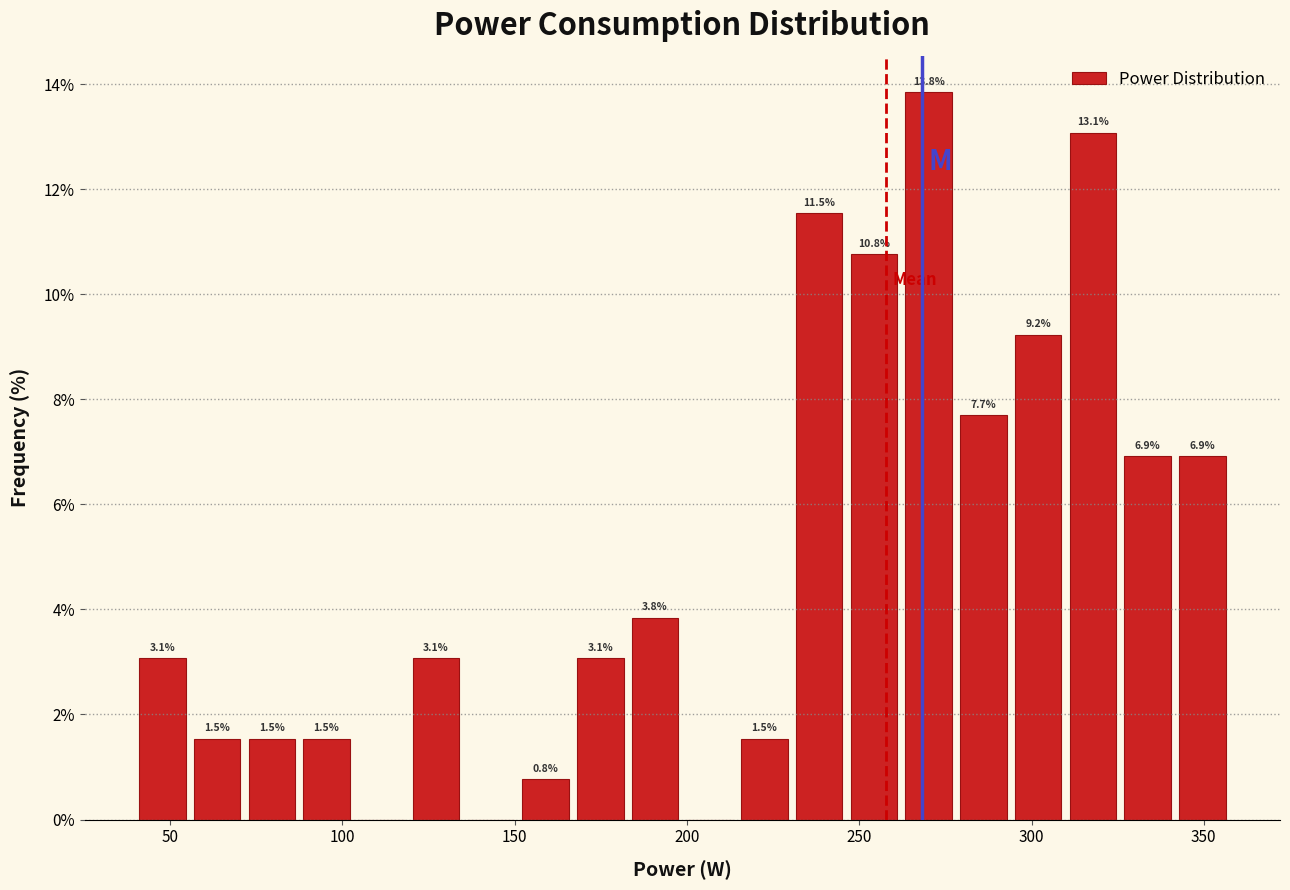

Read against the x-axis, roughly where is the centre of the tallest bar?

270